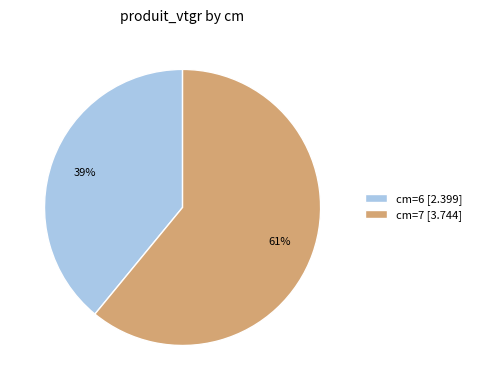

How many slices are in this pie chart?

2